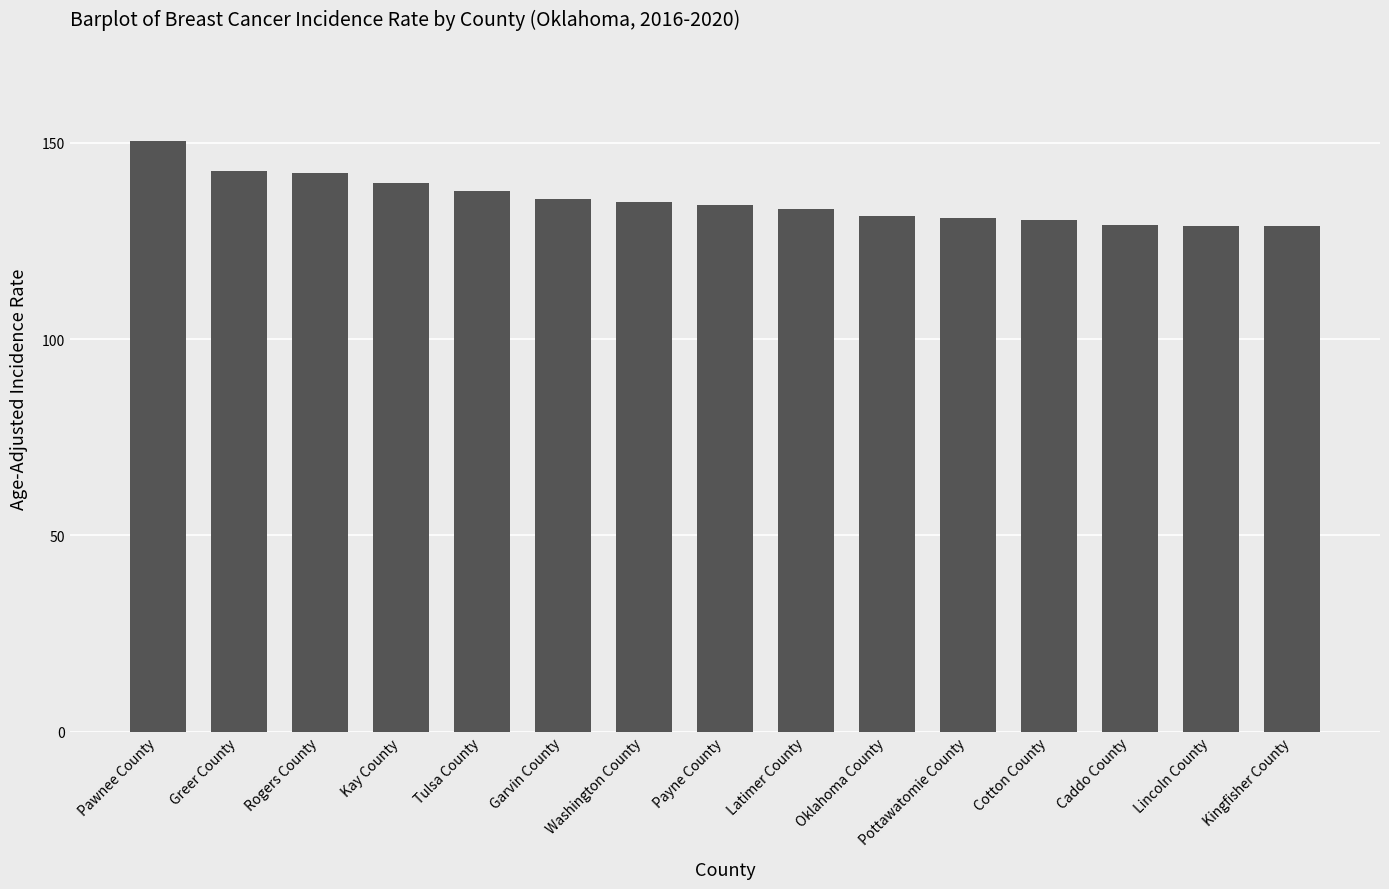

What is the difference between the second highest and second lowest values?

14.0